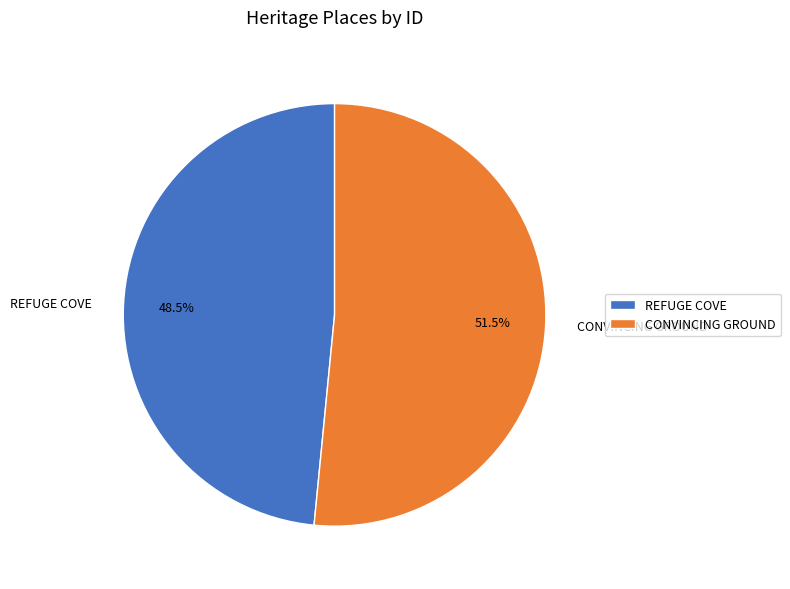

True or false: REFUGE COVE accounts for 40% of the total.

False